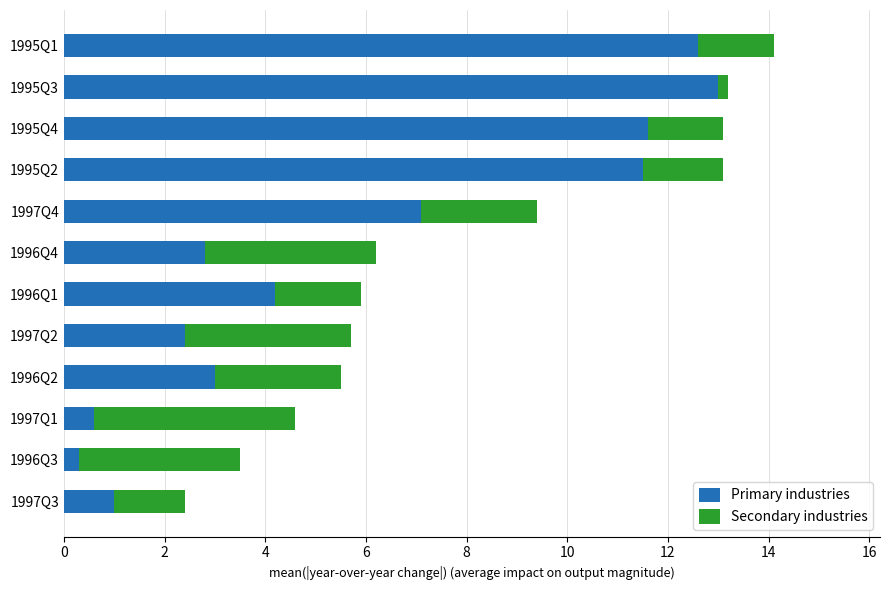

Which category has the highest value in the Primary industries series?

1995Q3